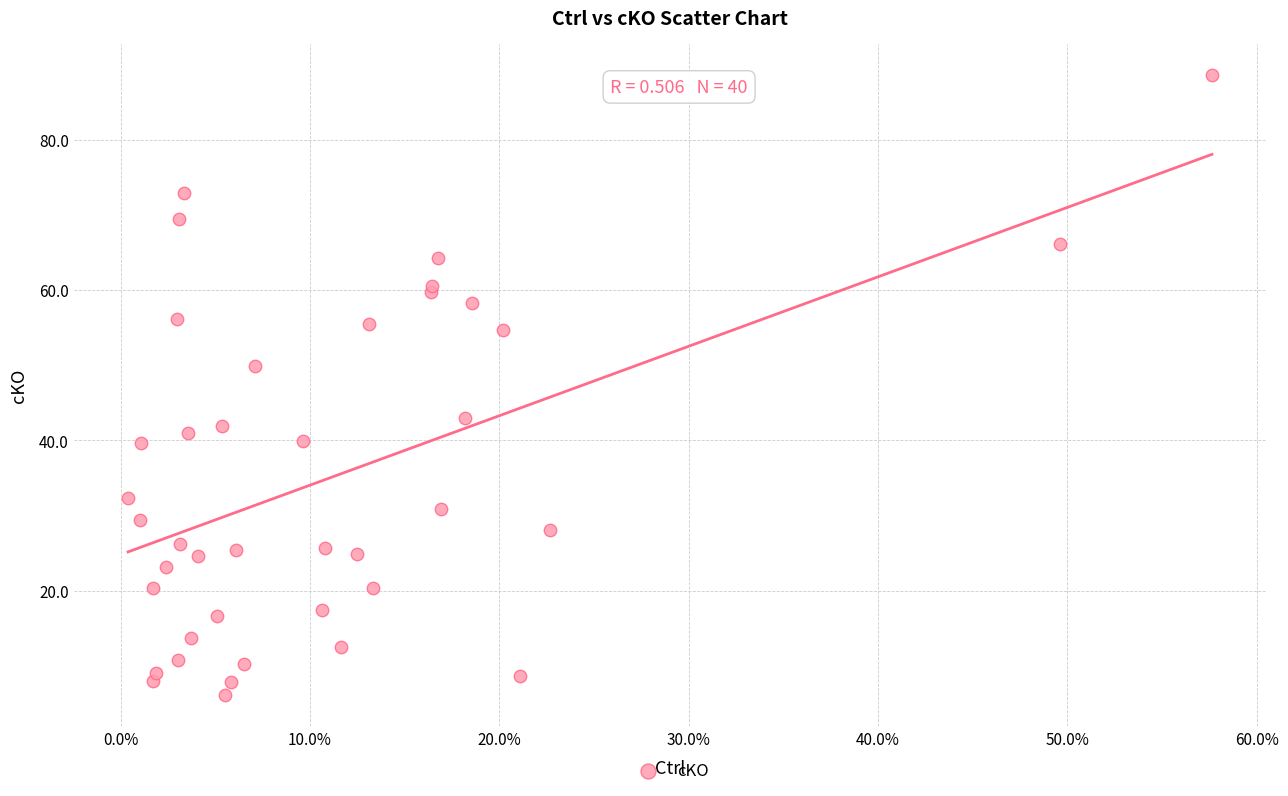

What Y value in the scatter plot is closest to 47?

49.9